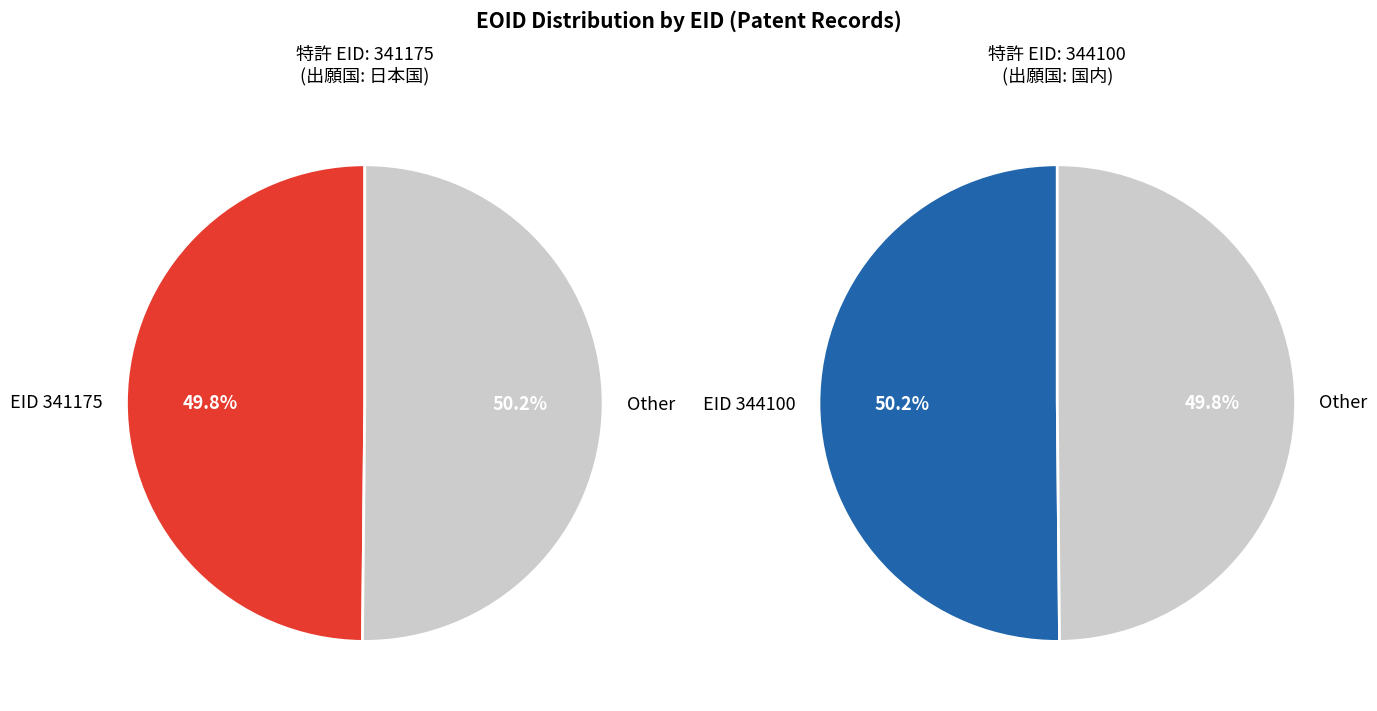

What portion of the pie excludes 344100?

49.8%